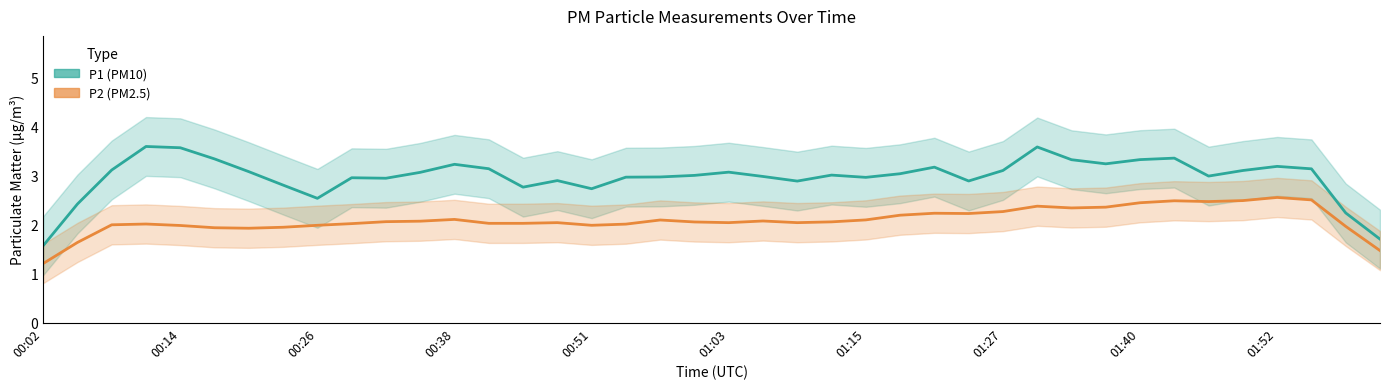

True or false: P1 (PM10) has a value of 1.4 at 01:52.

False